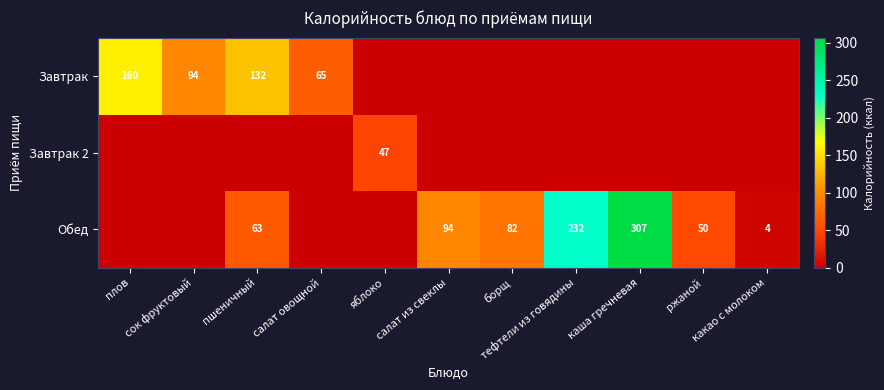

Is it true that Завтрак 2 equals 0 at тефтели из говядины?

True